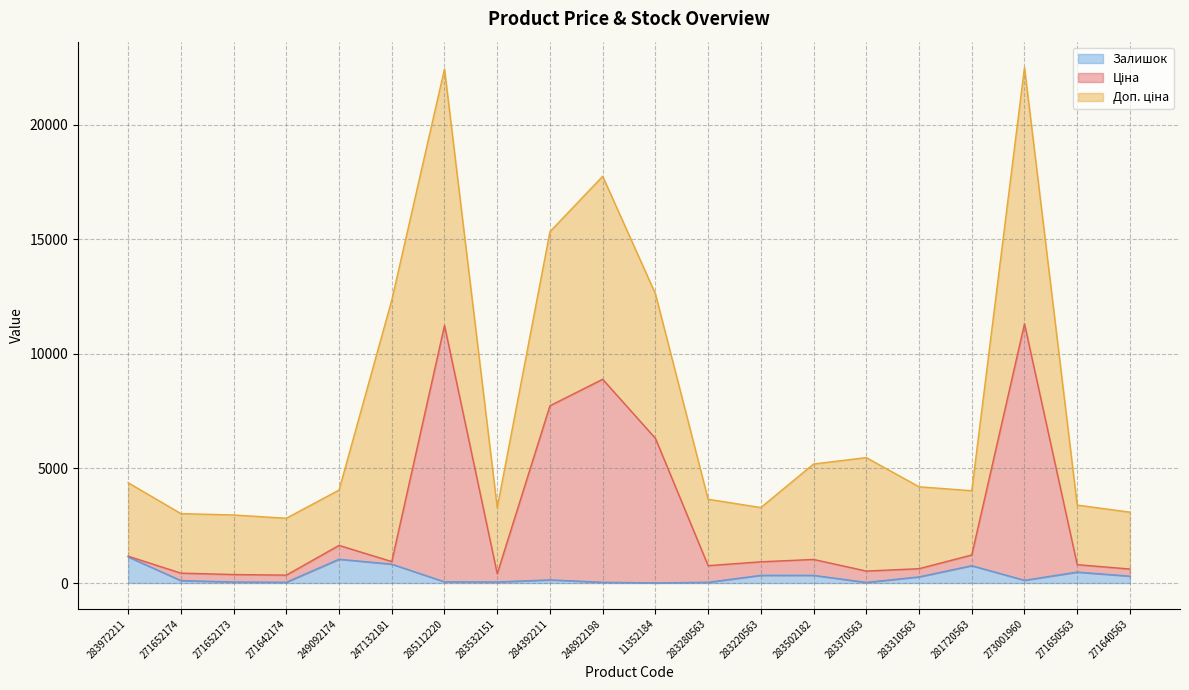

True or false: Залишок has a value of 34.9 at 271642174.

True